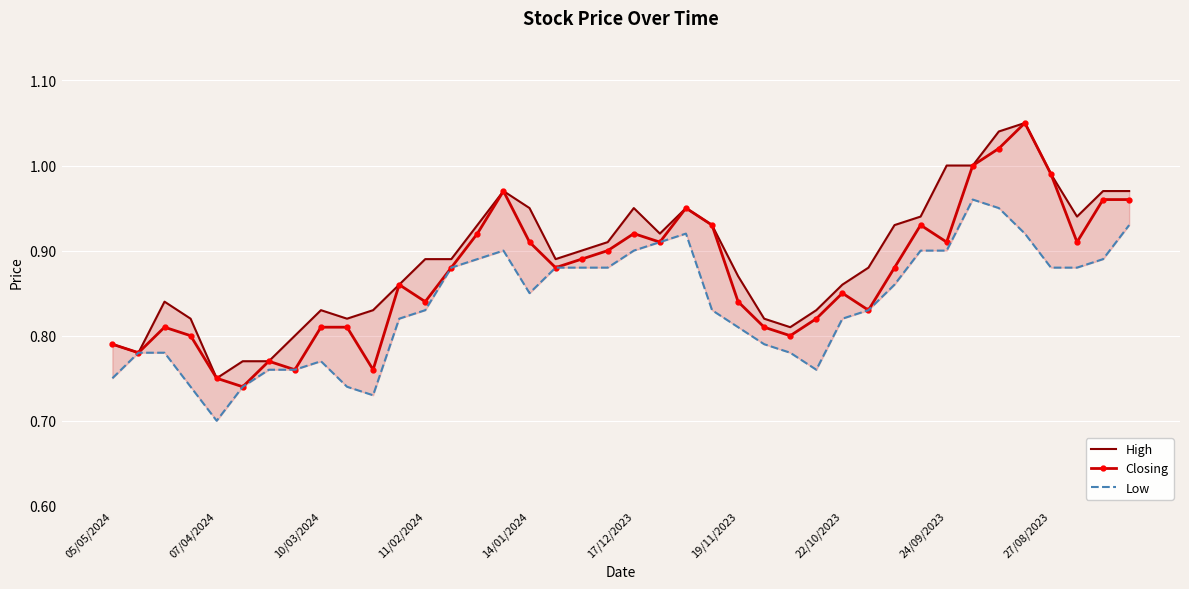

Which series has the largest total across all categories?

High